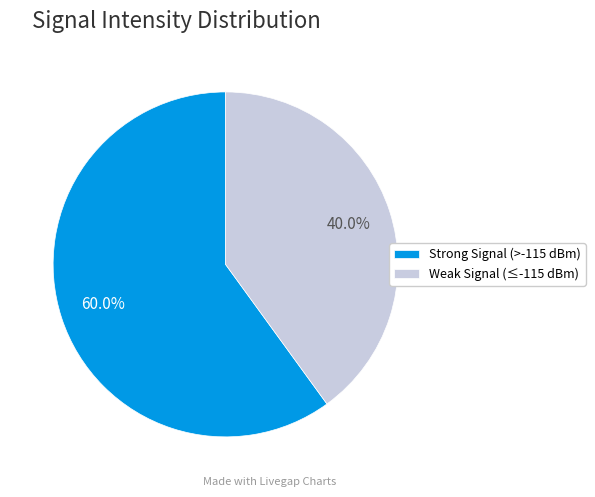

Which slice is the largest?

Strong Signal (>-115 dBm)